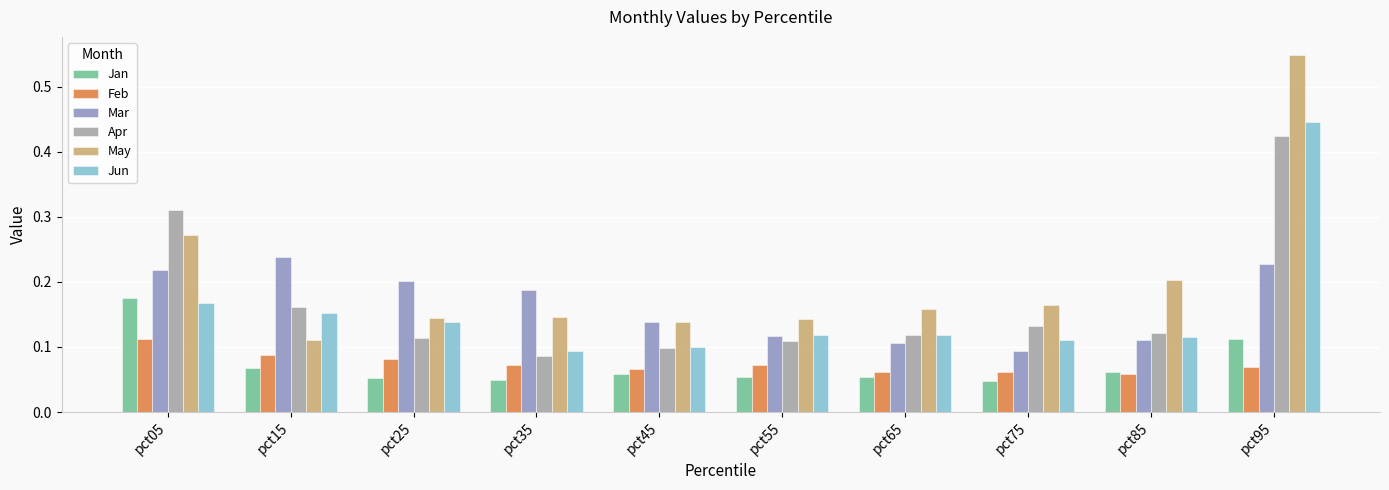

True or false: Jun has a value of 0.1 at pct25.

True